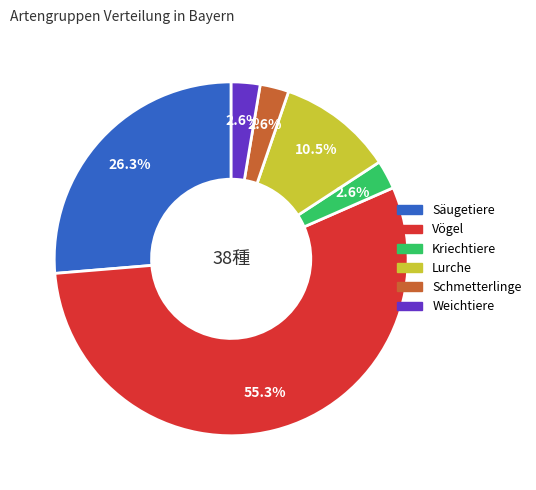

Which category has the biggest portion of the pie?

Vögel